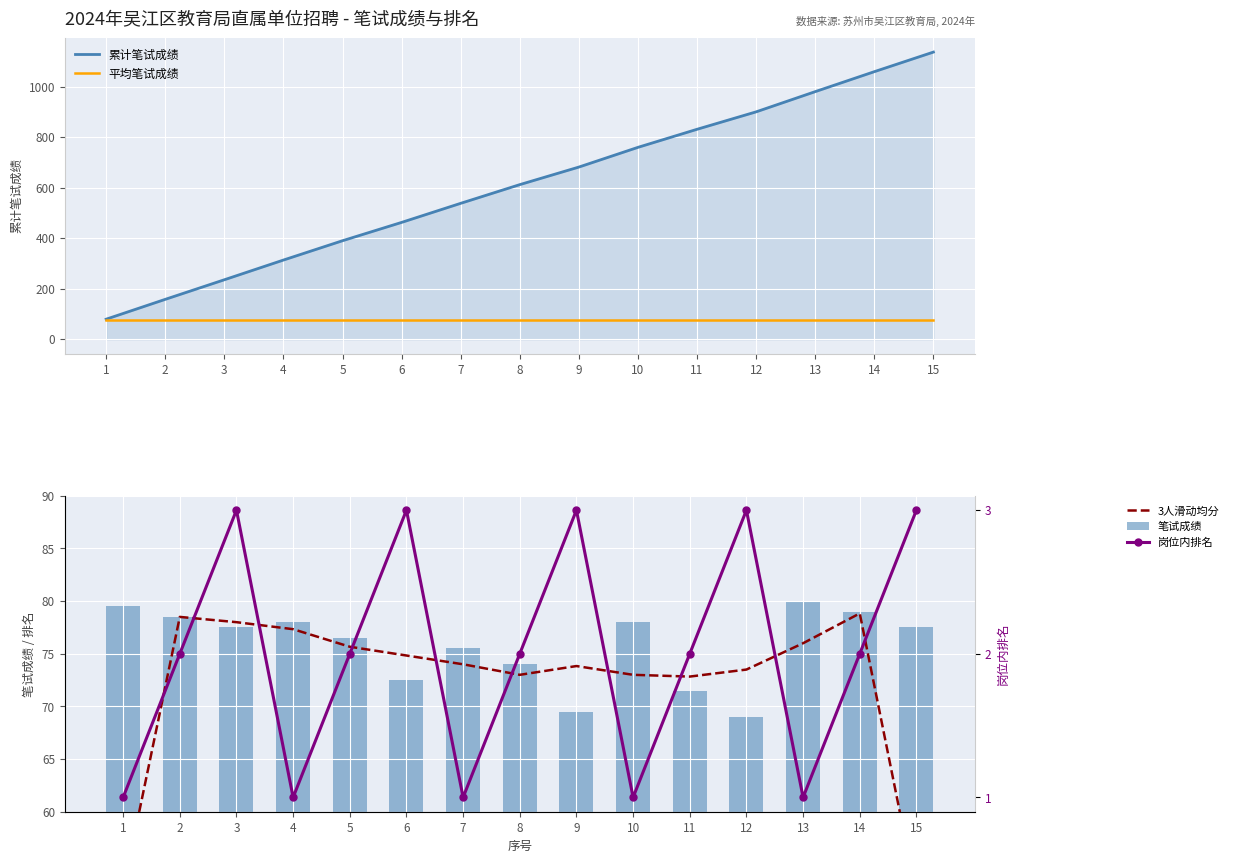

At how many categories does at least one series exceed 647?

7